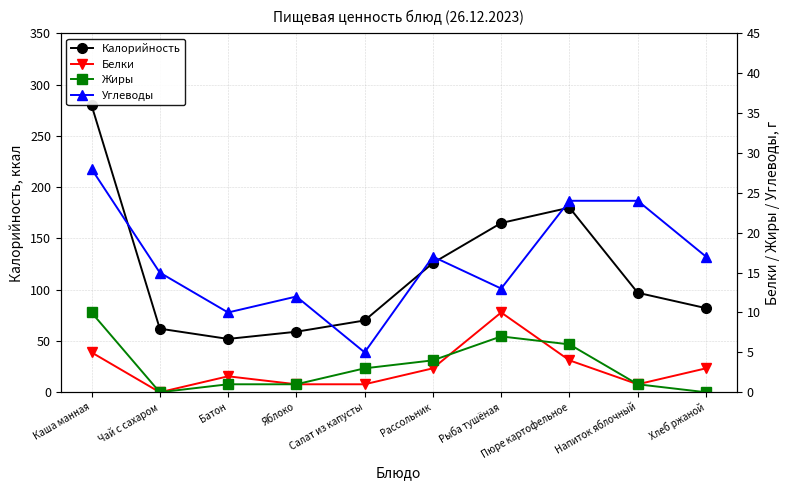

What is the difference between the maximum and minimum values in the Калорийность series?

228